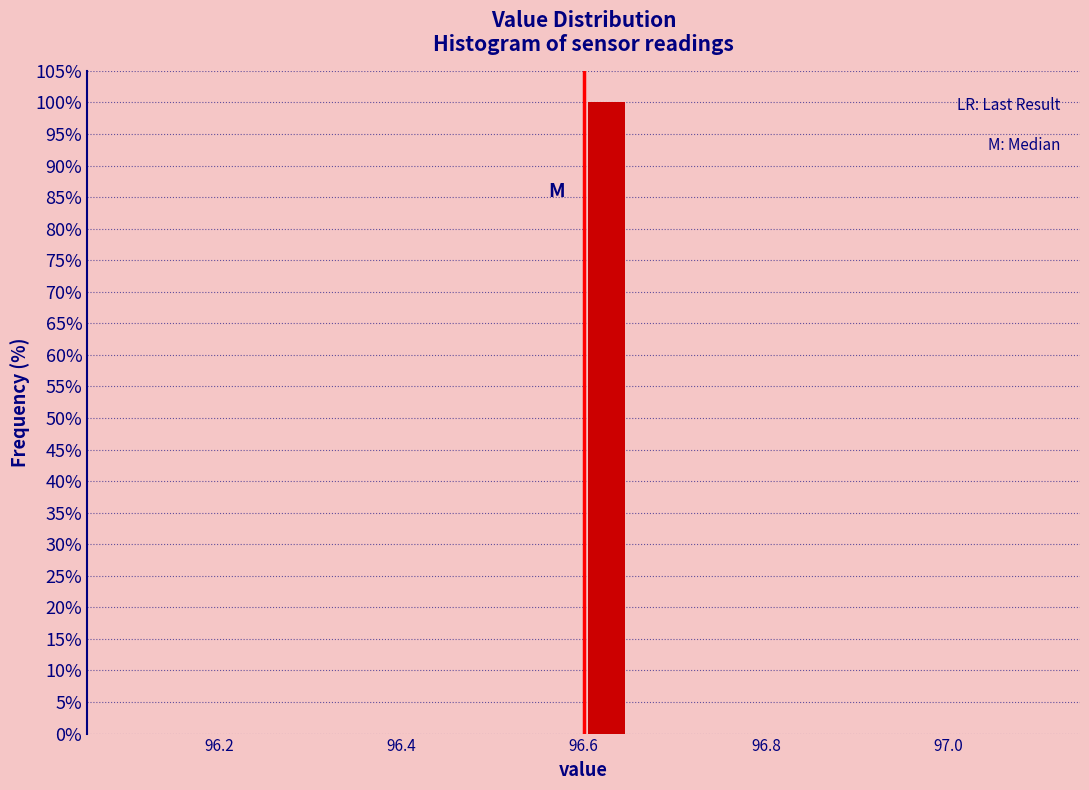

Read against the x-axis, roughly where is the centre of the tallest bar?

96.62